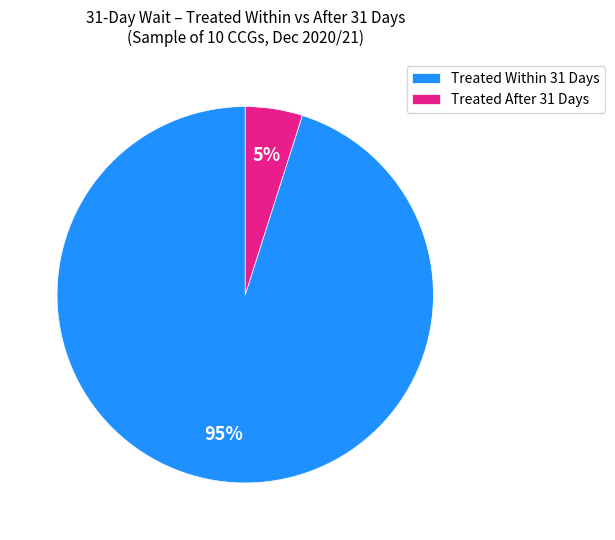

Is it true that Treated After 31 Days is 5% of the pie?

True